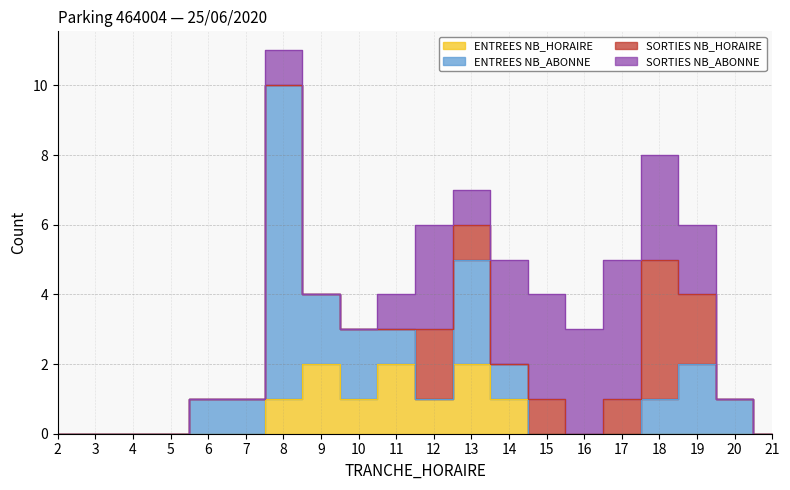

True or false: ENTREES NB_ABONNE and ENTREES NB_HORAIRE cross at least once.

True